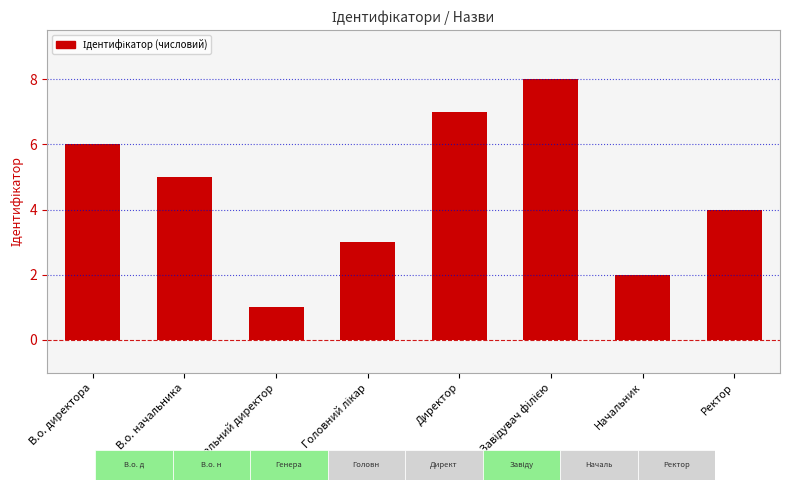

Is it true that the value at Директор is 2?

False